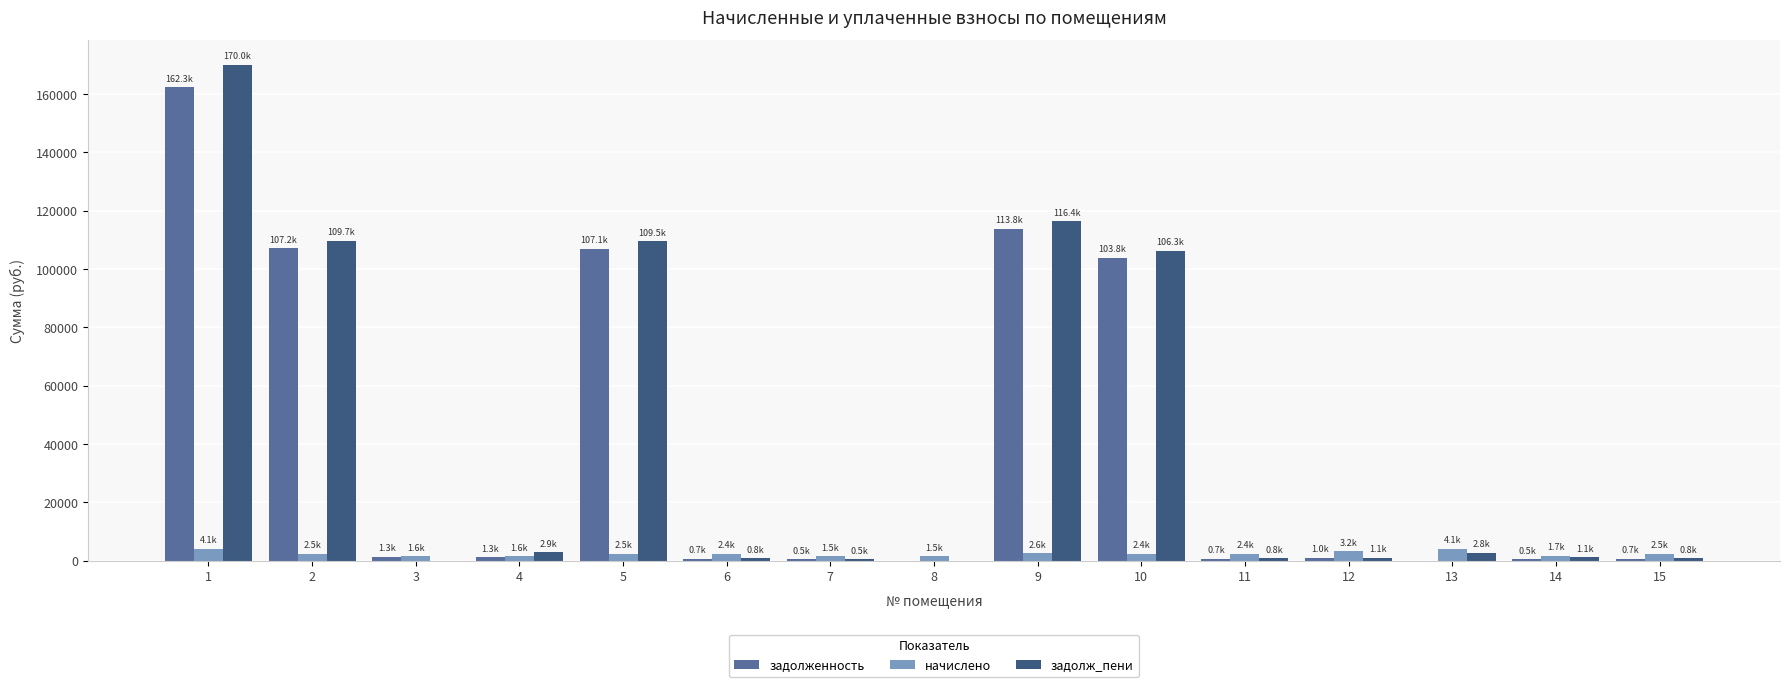

What is the spread (max minus min) of values at 11?

1676.2